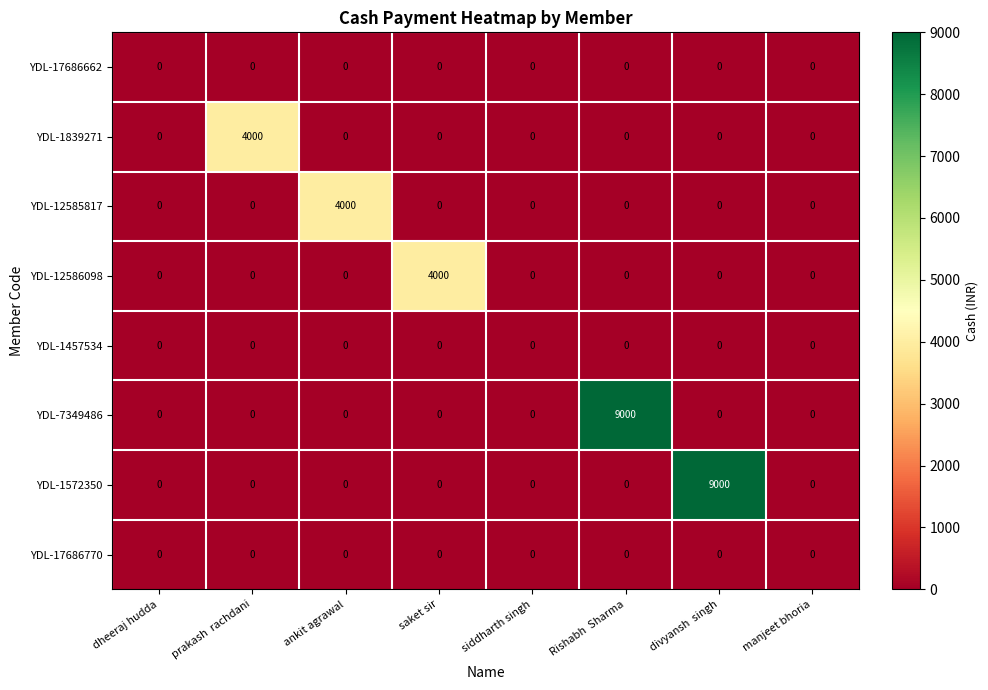

What is the average value of the YDL-1572350 series?

1125